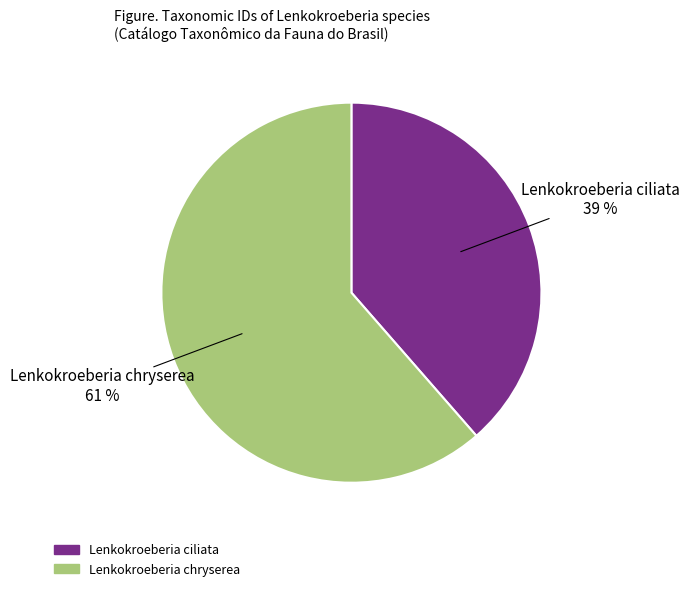

Approximately how many times larger is the value at Lenkokroeberia ciliata compared to Lenkokroeberia chryserea?

0.6